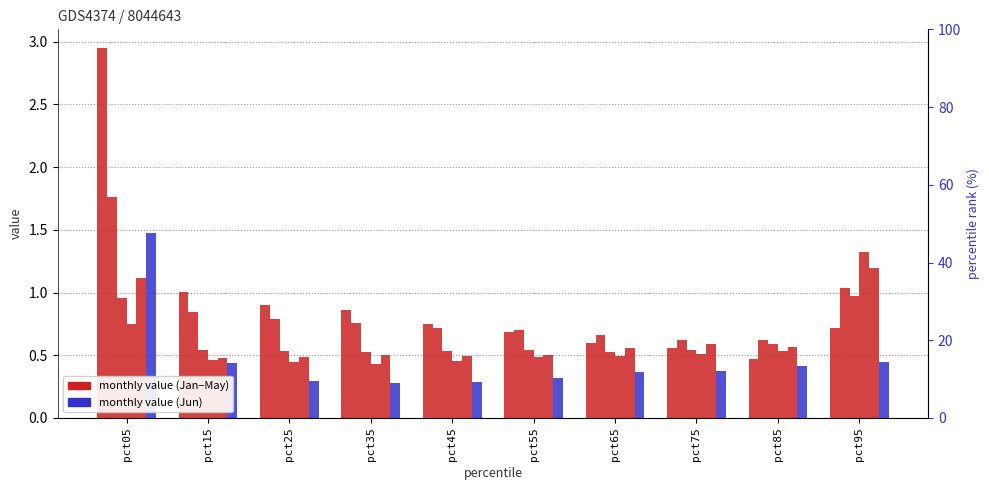

What is the lowest value of the Apr series?

0.4